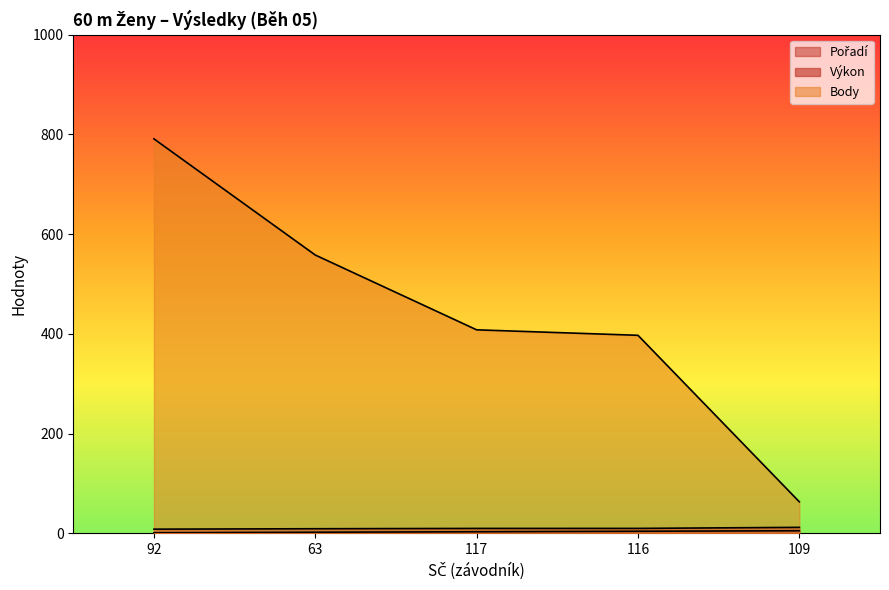

True or false: Výkon and Body cross at least once.

False